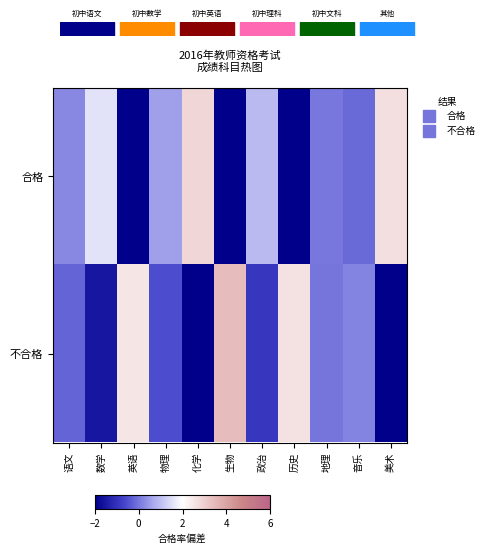

Rank the series by their average value, from lowest to highest.

合格, 不合格